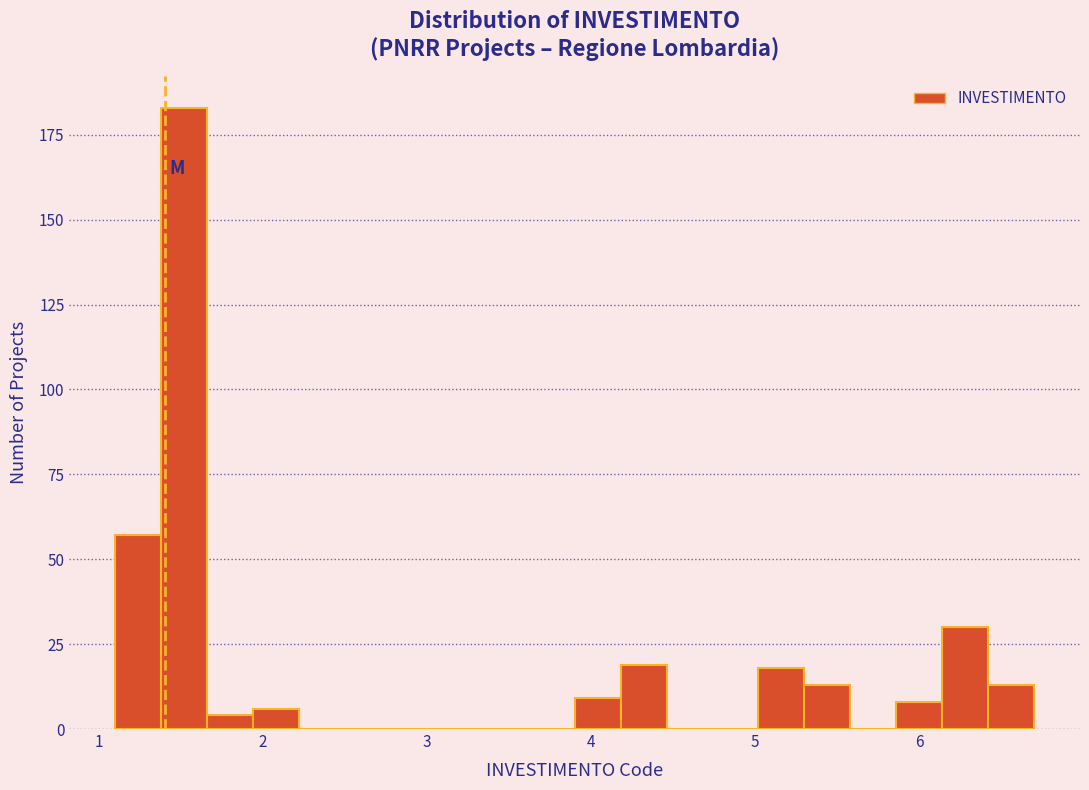

Around what value on the x-axis is the tallest bar? Give the approximate position of its centre, as read against the axis.

1.5